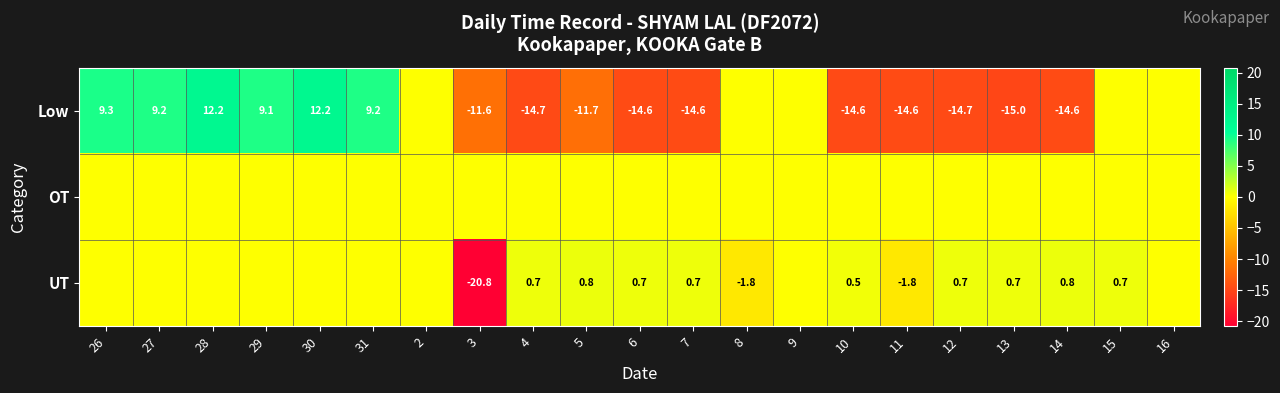

At which category is the sum across all series the highest?

30